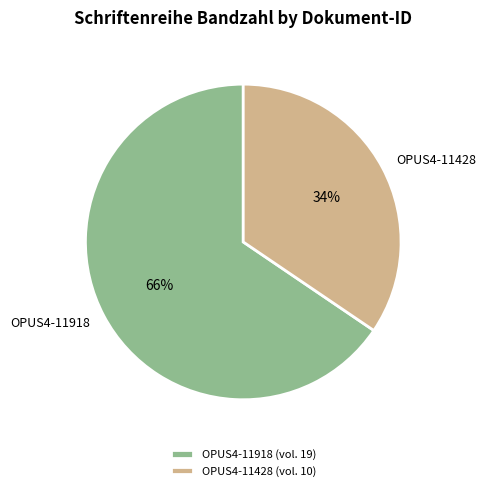

To the nearest percent, what percentage of the pie is OPUS4-11918?

66%